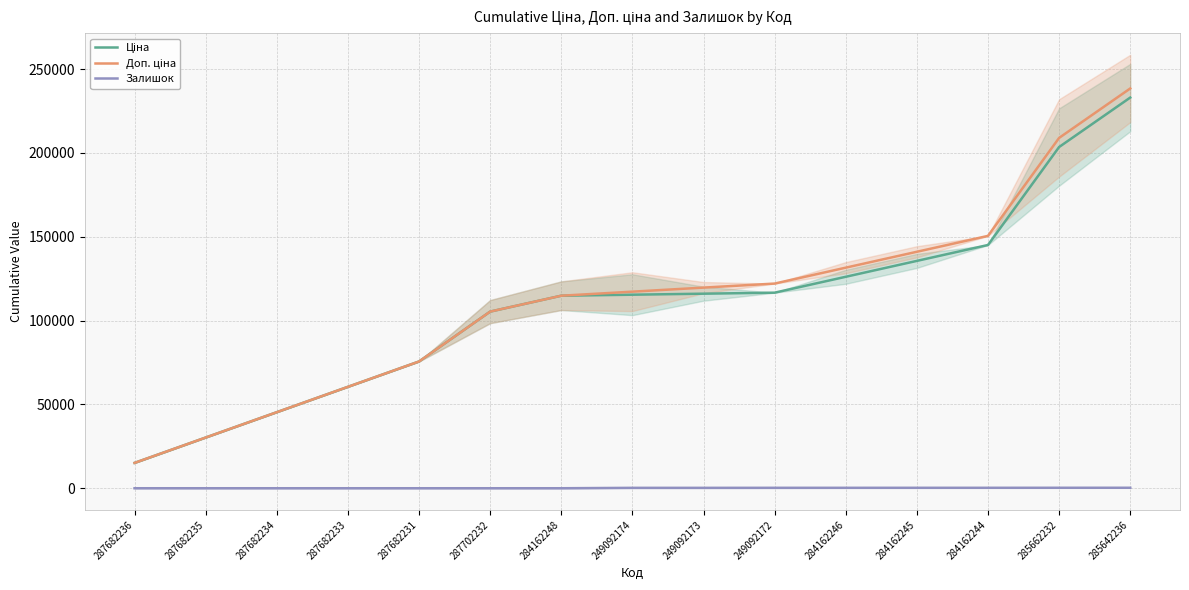

What is the difference between the maximum and second lowest values in the Ціна series?

202756.7